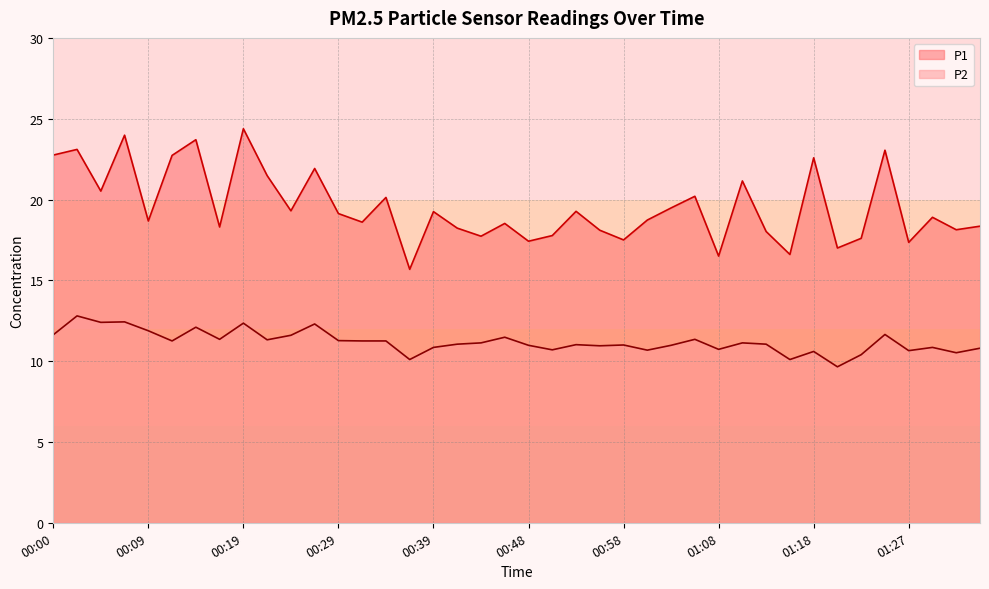

What is the difference between the second highest and minimum values in the P1 series?

8.3